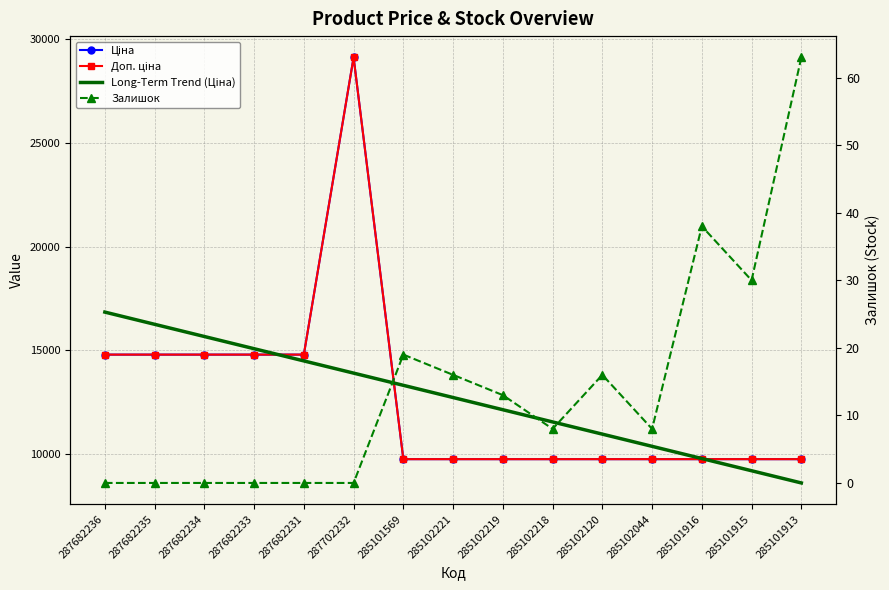

Which series changed the most between 287682234 and 285102219?

Ціна